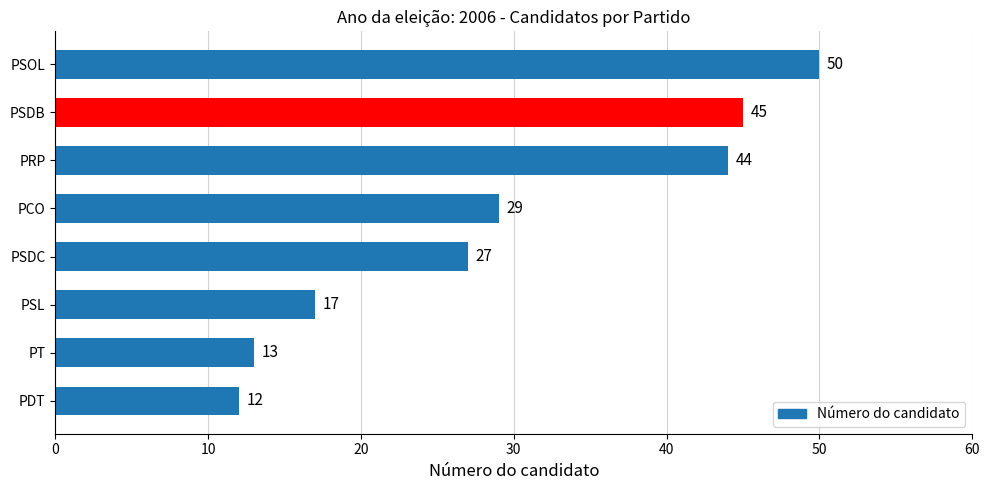

Is it true that the value at PSL is 17?

True